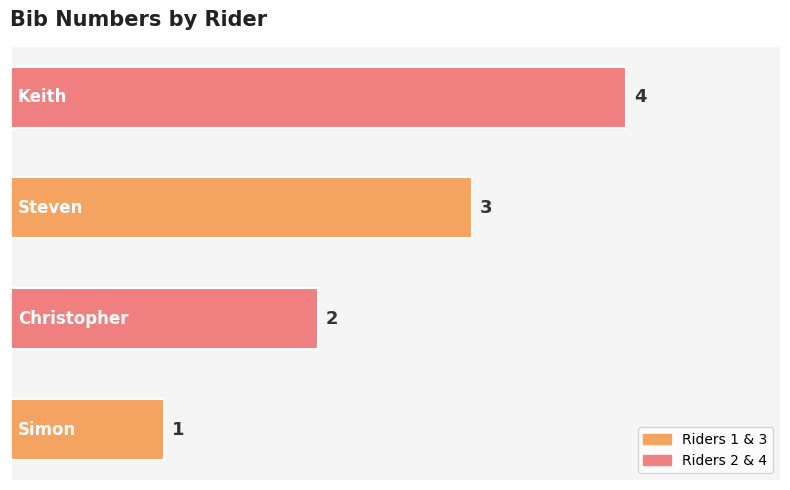

What is the greatest value displayed?

4